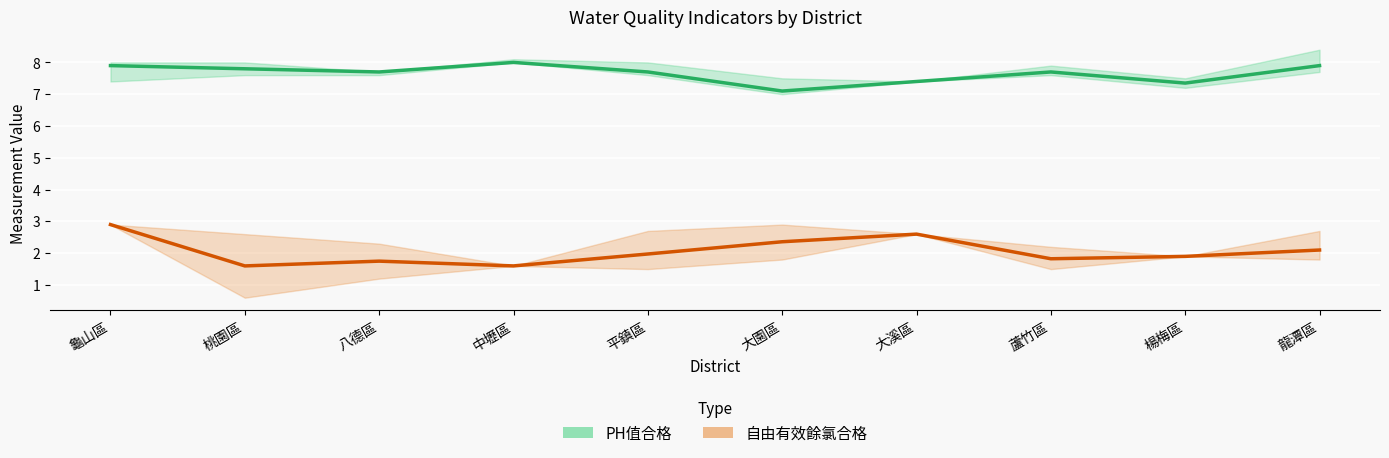

List the series in order of their peak value, highest first.

PH值合格, 自由有效餘氯合格